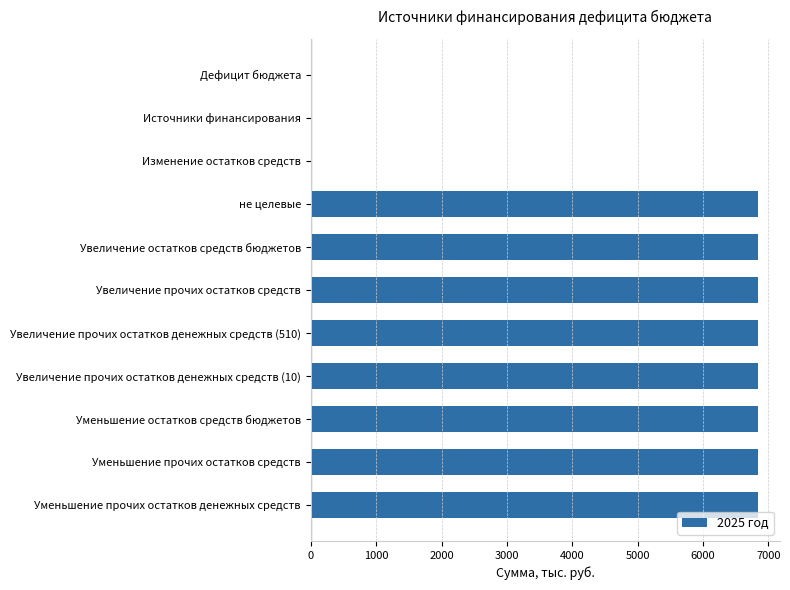

What value does the data have at Увеличение остатков средств бюджетов?

6834.3